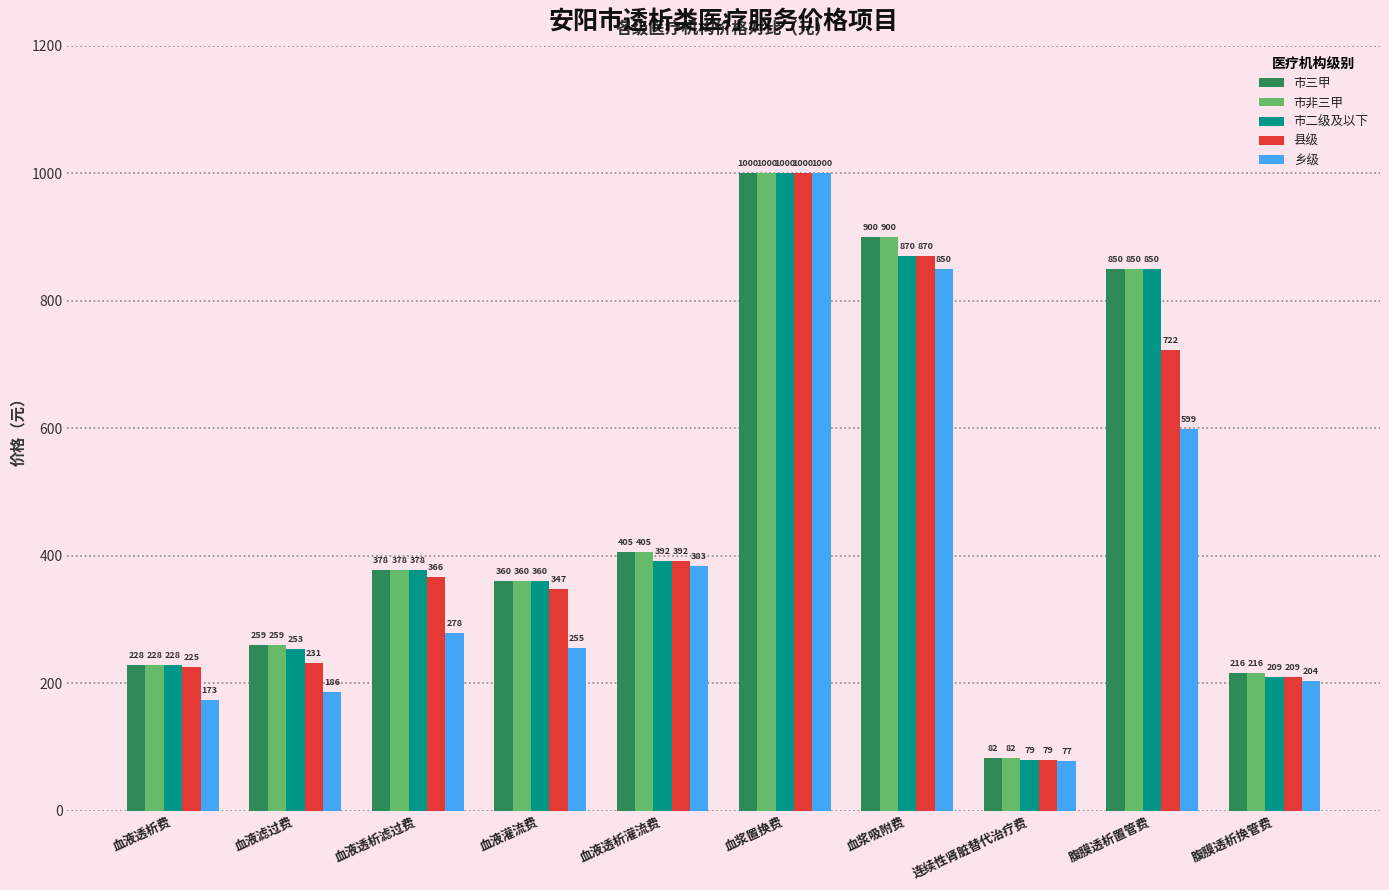

Which series changed the most between 腹膜透析置管费 and 腹膜透析换管费?

市二级及以下